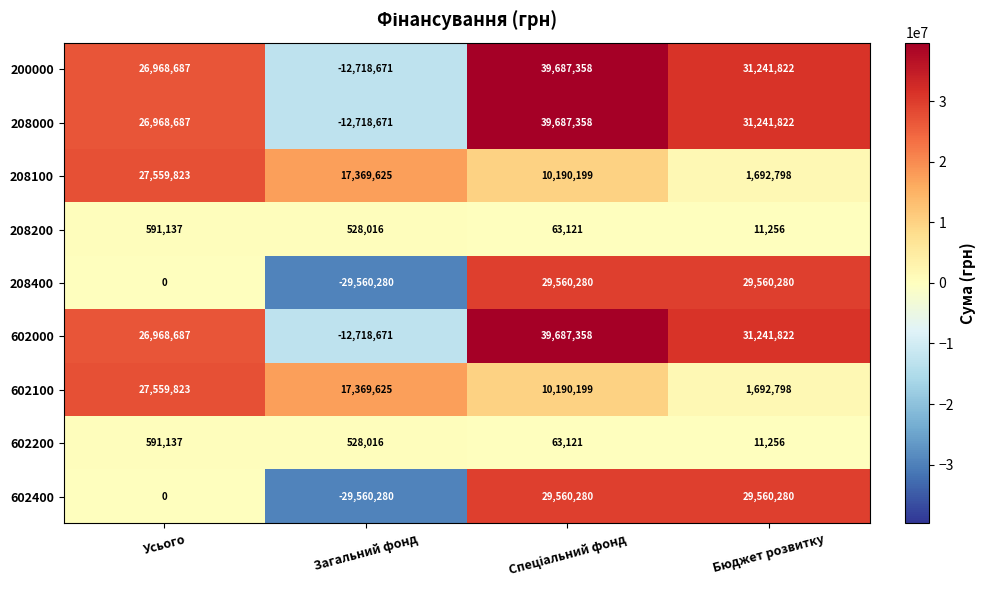

What is the sum of all 602100 values?

56812445